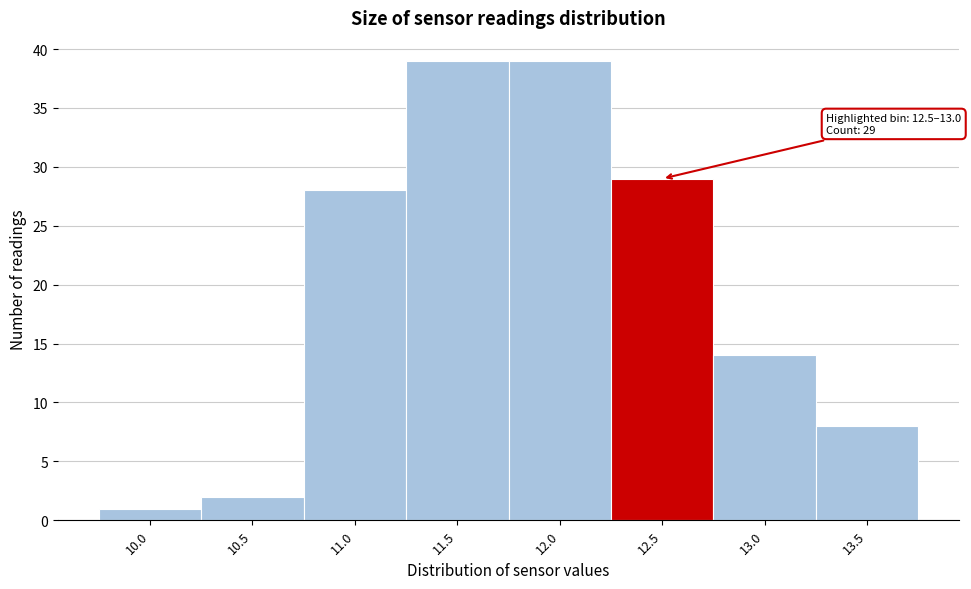

Reading left to right, transcribe all the data shown in this chart.

1	2	28	39	39	29	14	8